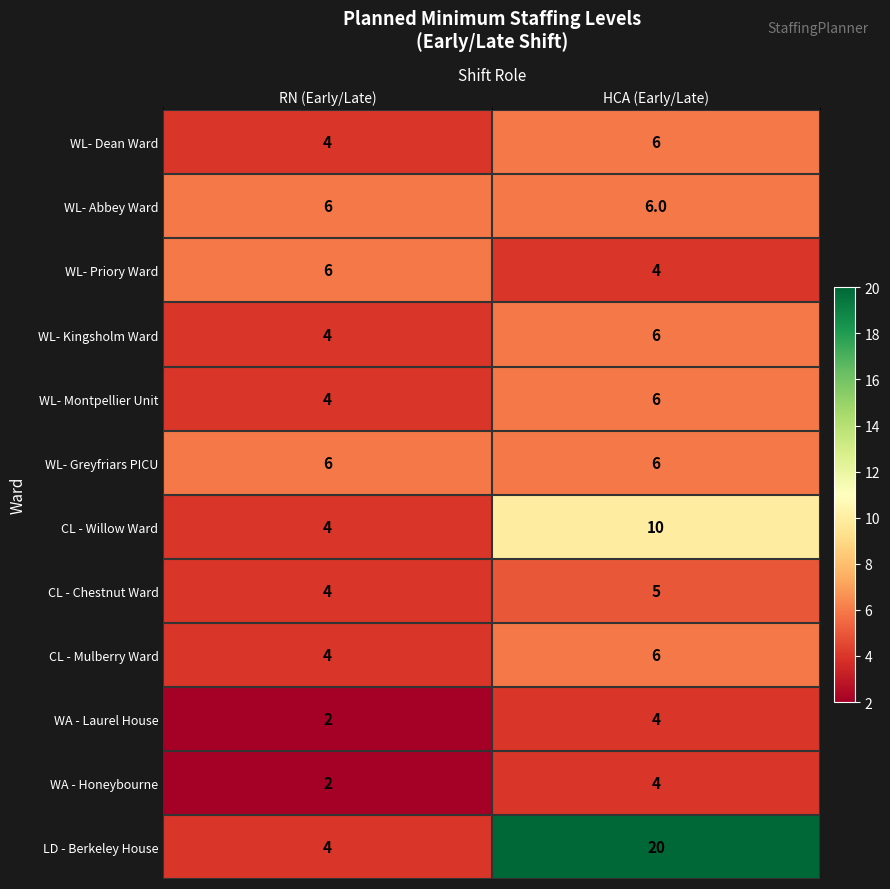

What is the minimum value for WL- Priory Ward?

4